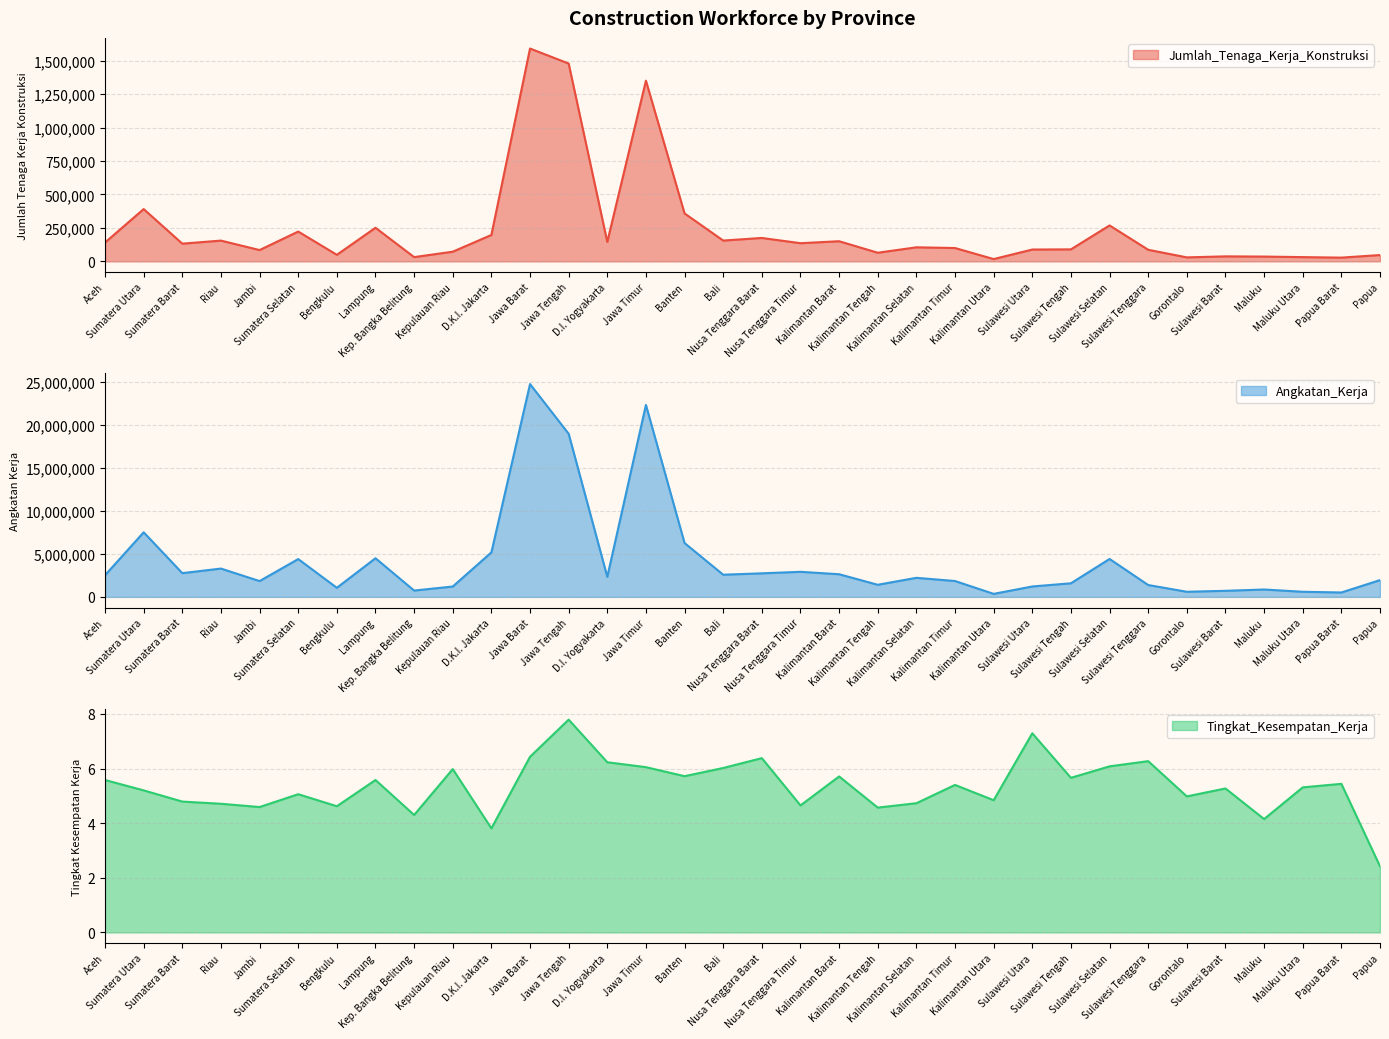

What are all the series names shown in the legend?

Jumlah_Tenaga_Kerja_Konstruksi, Angkatan_Kerja, Tingkat_Kesempatan_Kerja